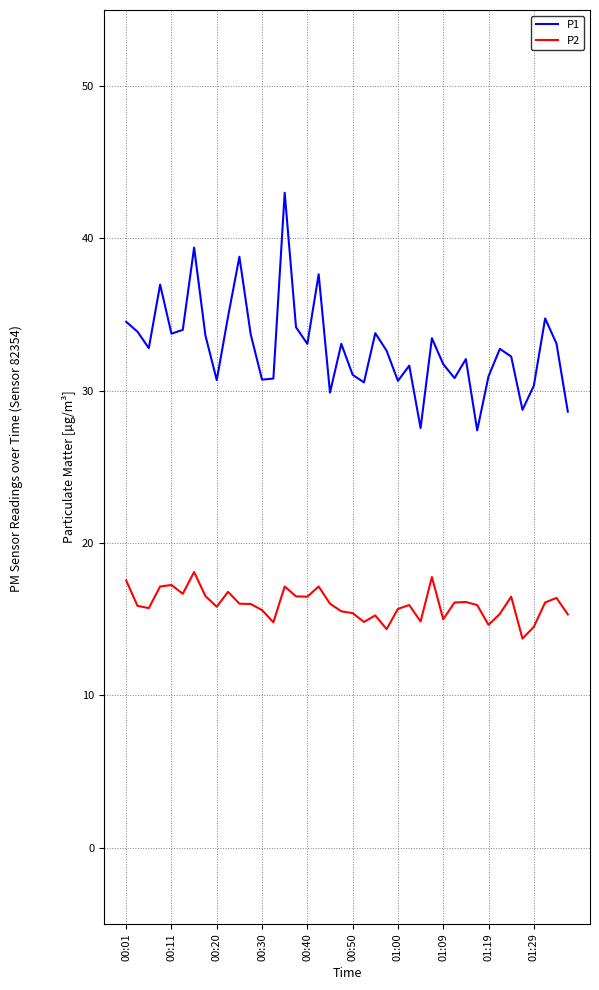

True or false: P2 and P1 cross at least once.

False